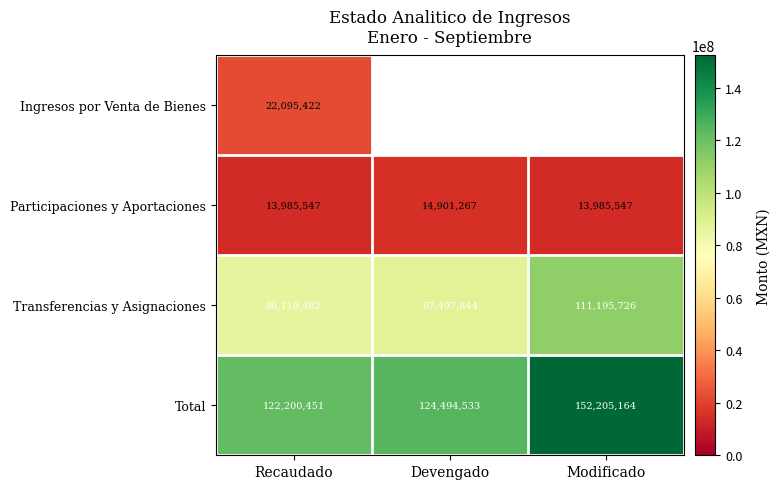

What is the lowest value of the Transferencias y Asignaciones series?

86119482